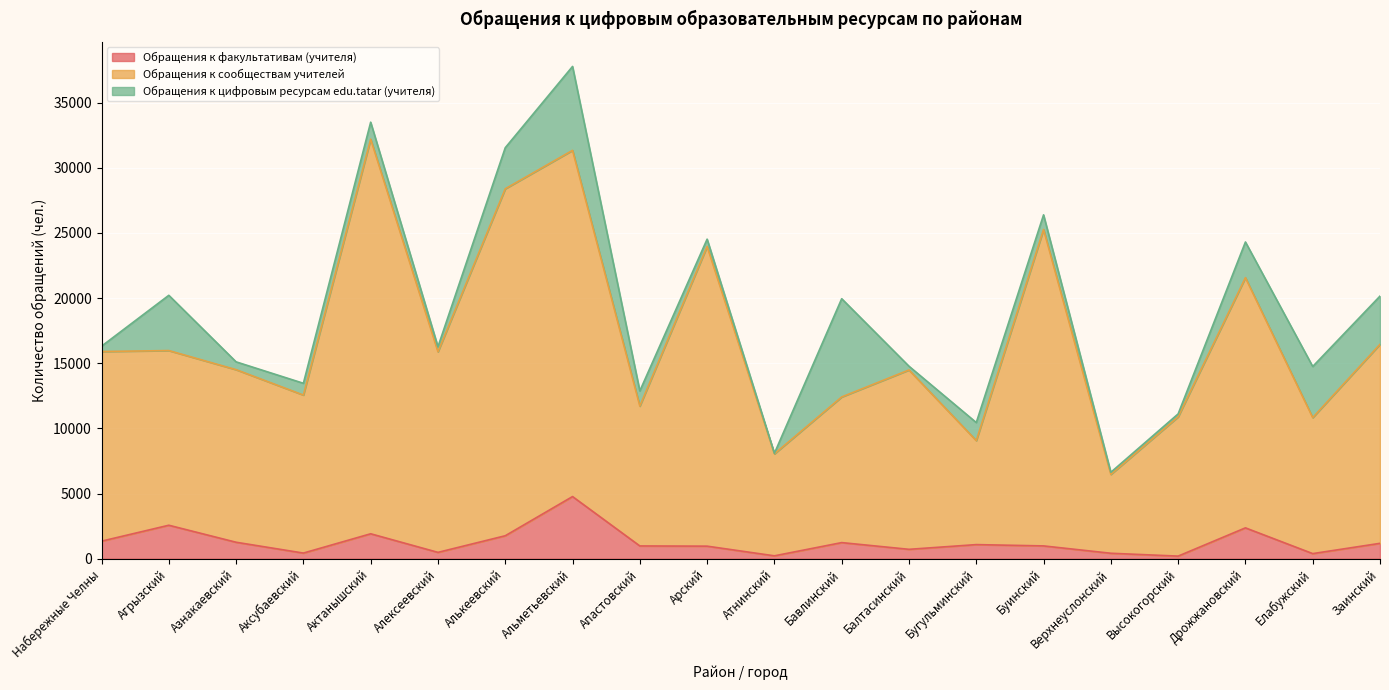

What is the maximum value for Обращения к факультативам (учителя)?

4769